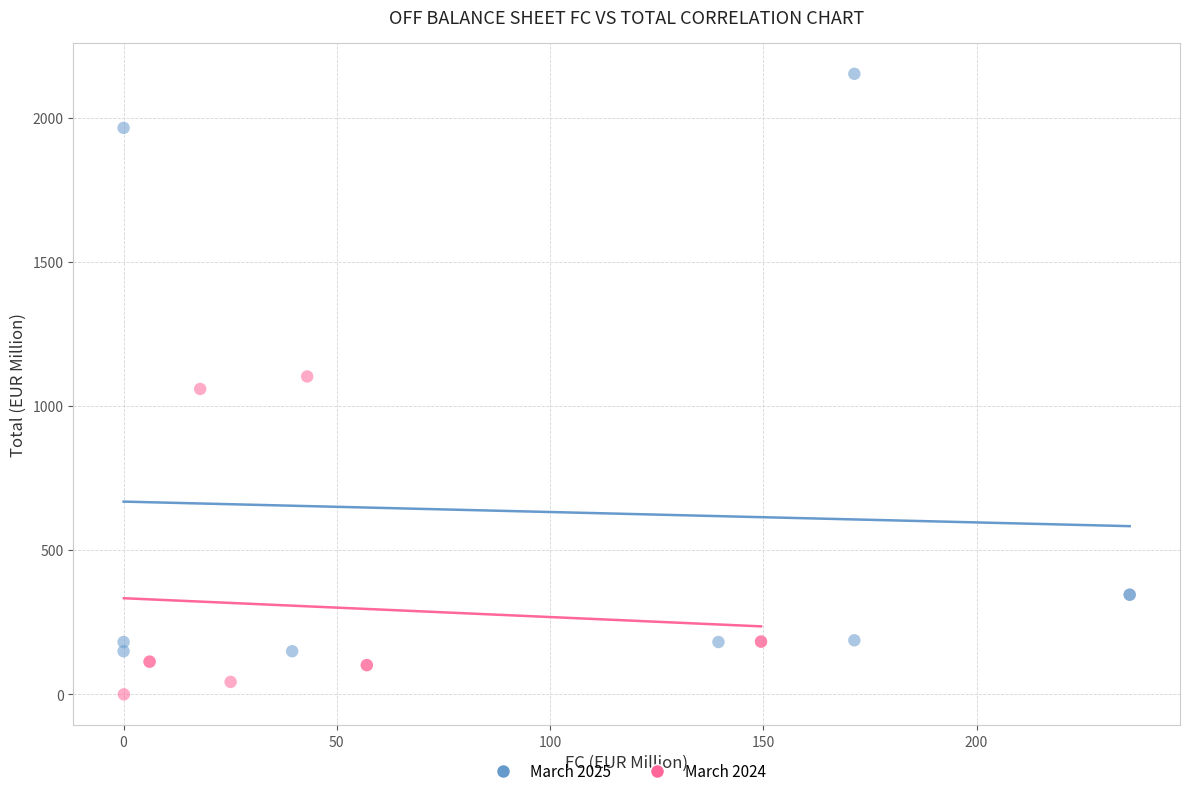

What are all the series names shown in the legend?

March 2025, March 2024